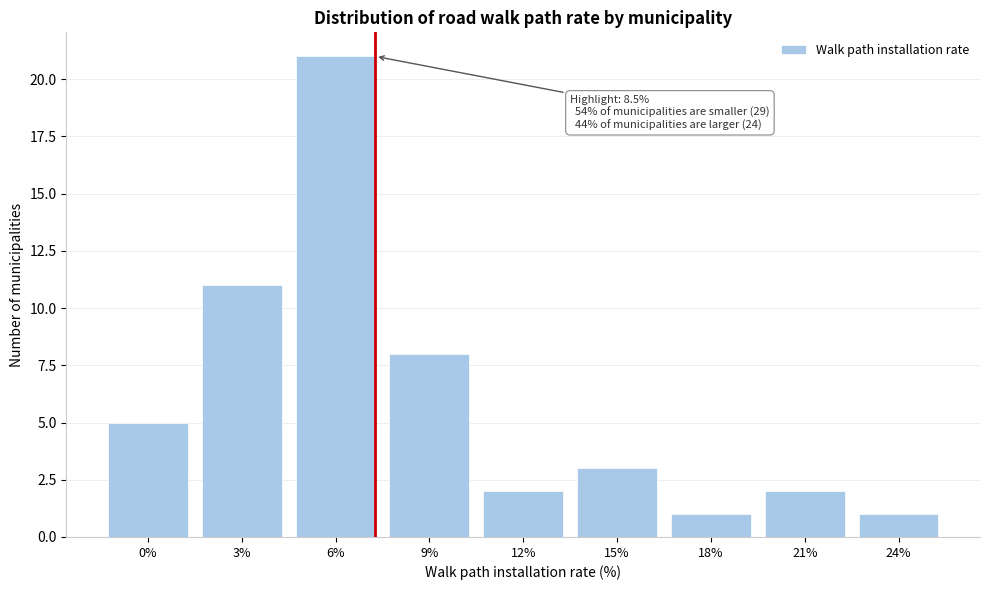

Reading left to right, extract all data points from this chart.

5	11	21	8	2	3	1	2	1